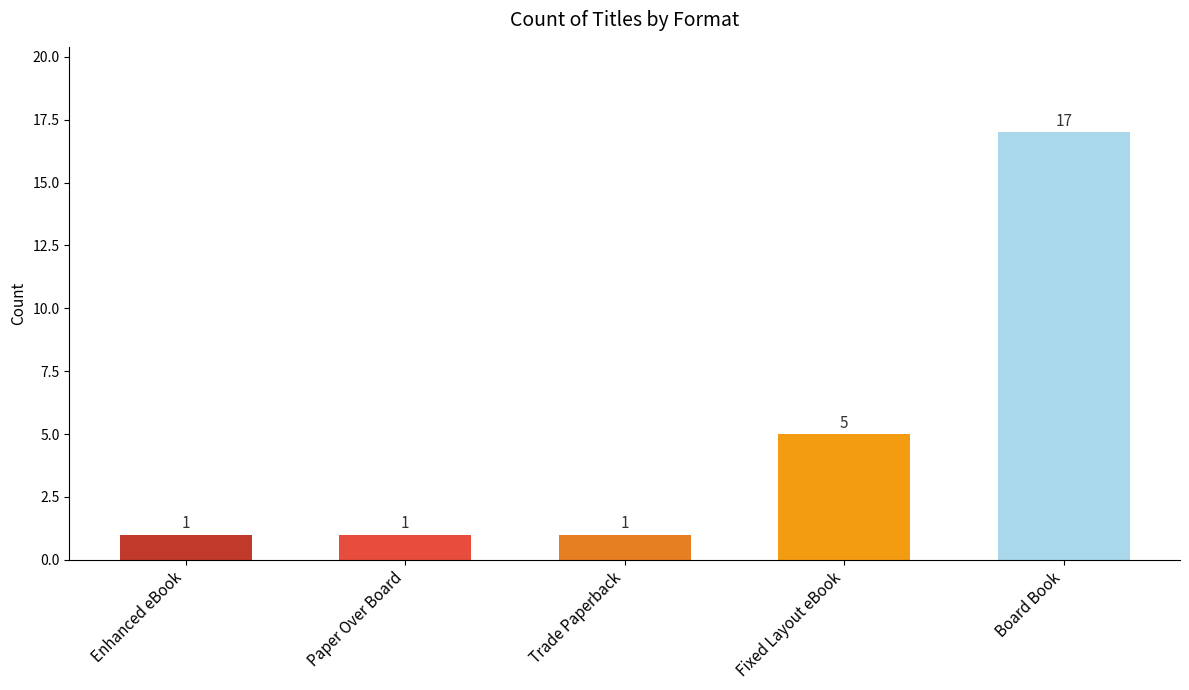

What is the label of the 3rd bar from the right?

Trade Paperback